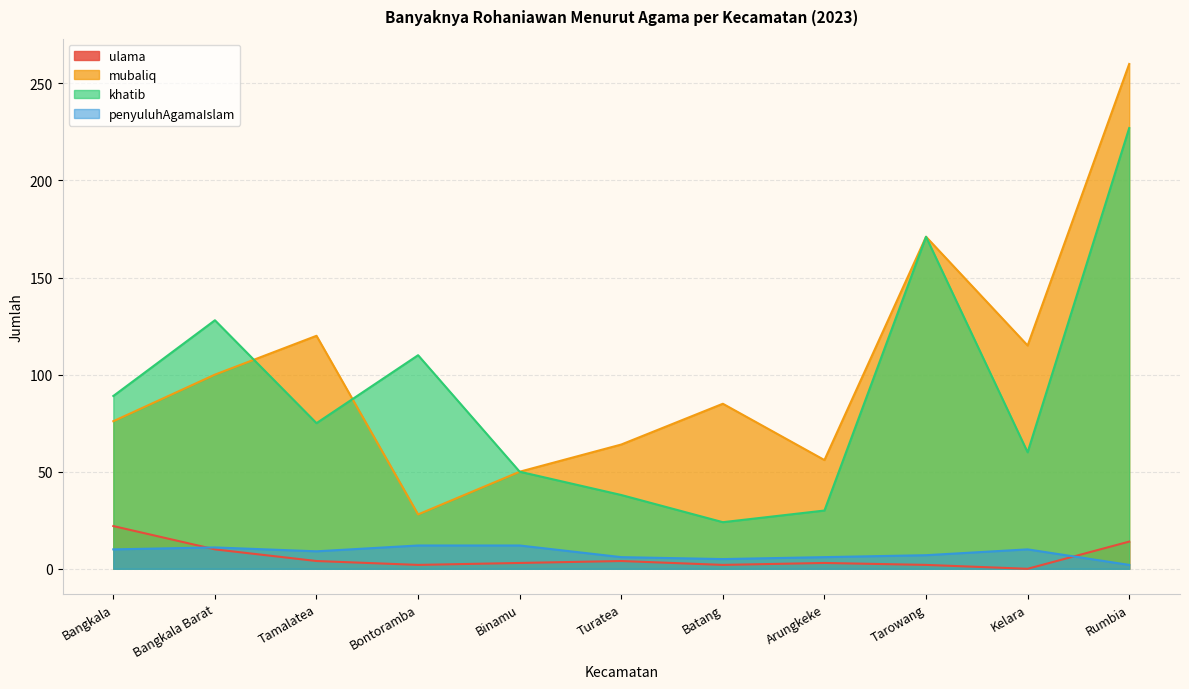

What are all the series names shown in the legend?

ulama, mubaliq, khatib, penyuluhAgamaIslam